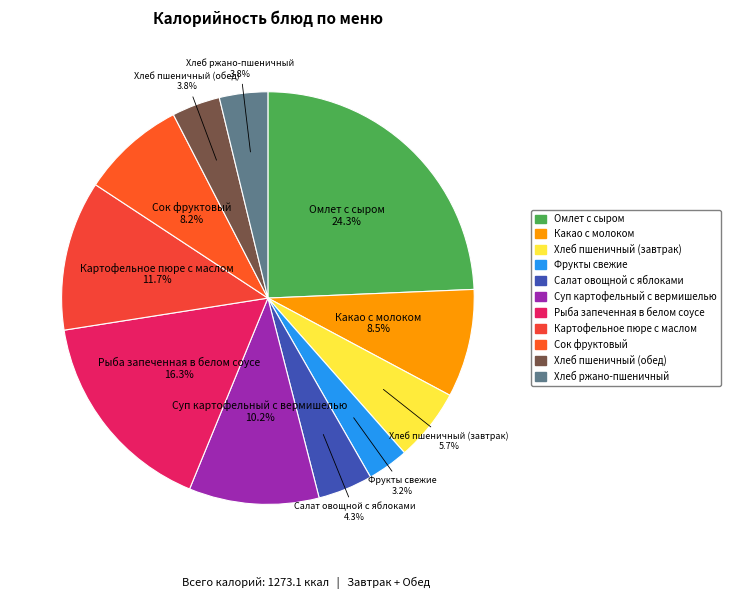

To the nearest percent, what percentage of the pie is Сок фруктовый?

8%